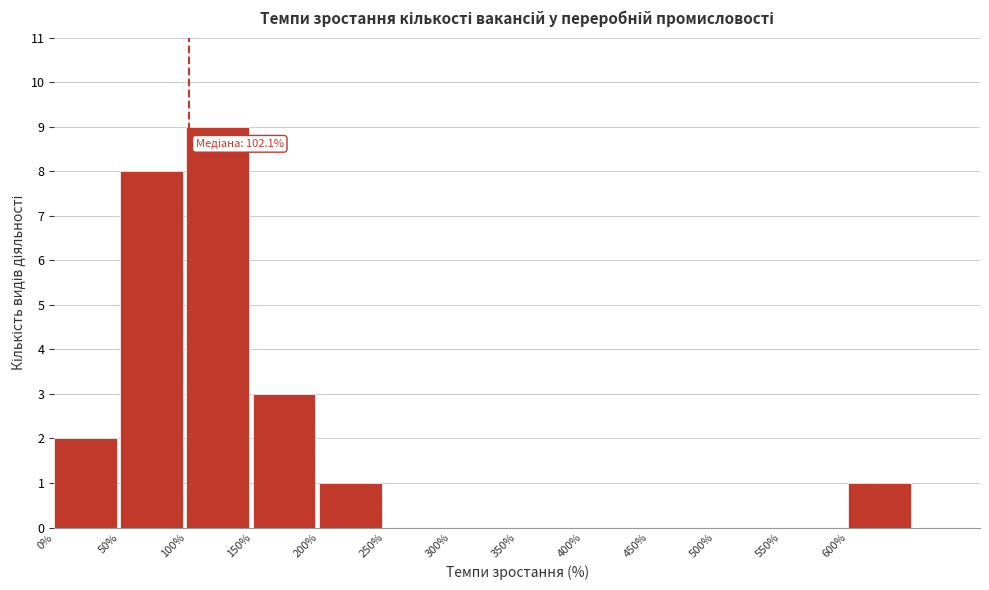

Which range on the x-axis has the tallest bar?

100 to 150